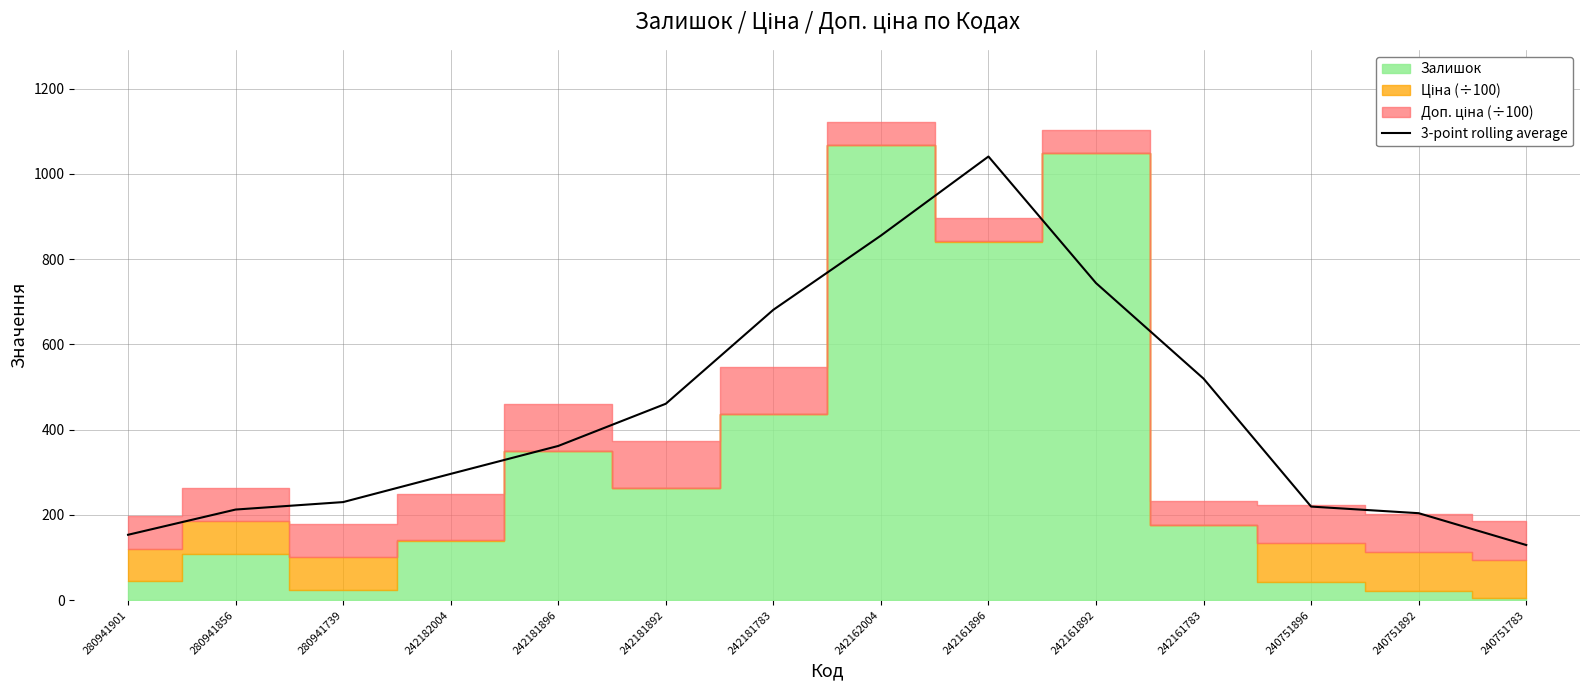

Rank the categories by value from lowest to highest.

240751783, 280941901, 240751892, 280941856, 240751896, 280941739, 242182004, 242181896, 242181892, 242161783, 242181783, 242161892, 242162004, 242161896